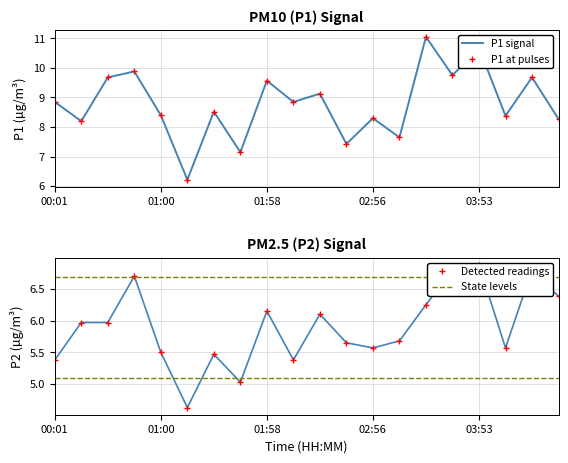

Is the value of P1 at 7 greater than the value of P2 at 15?

Yes